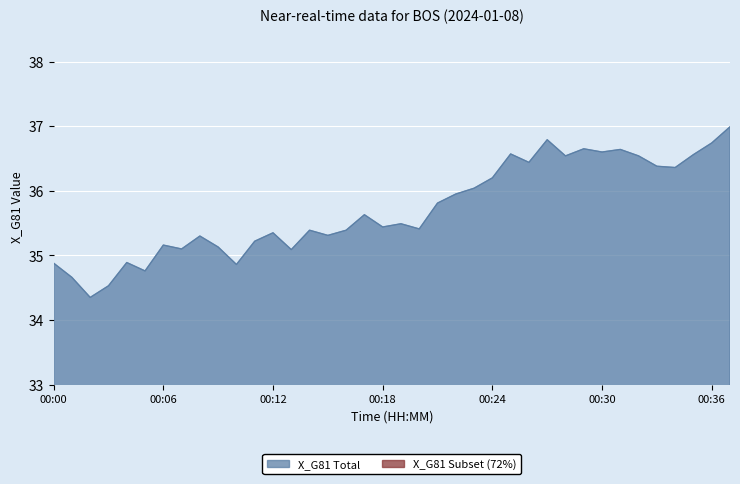

What is the average value?

35.7